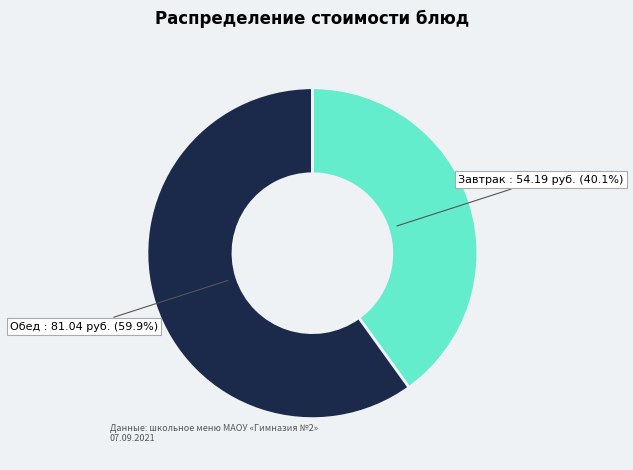

Is there a majority slice in this chart?

Yes